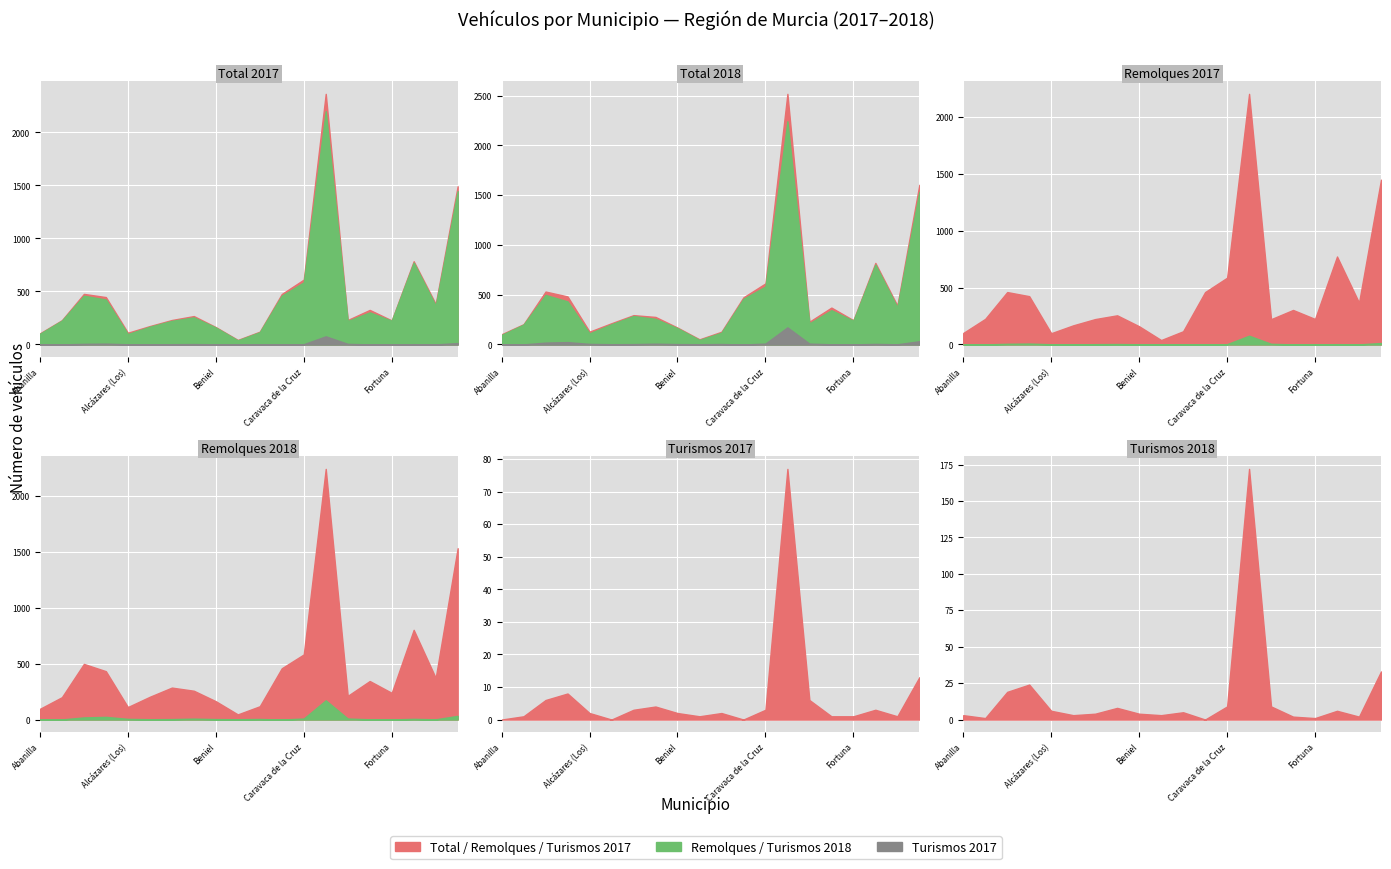

True or false: Turismos 2018 and Remolques 2017 intersect in this chart.

False